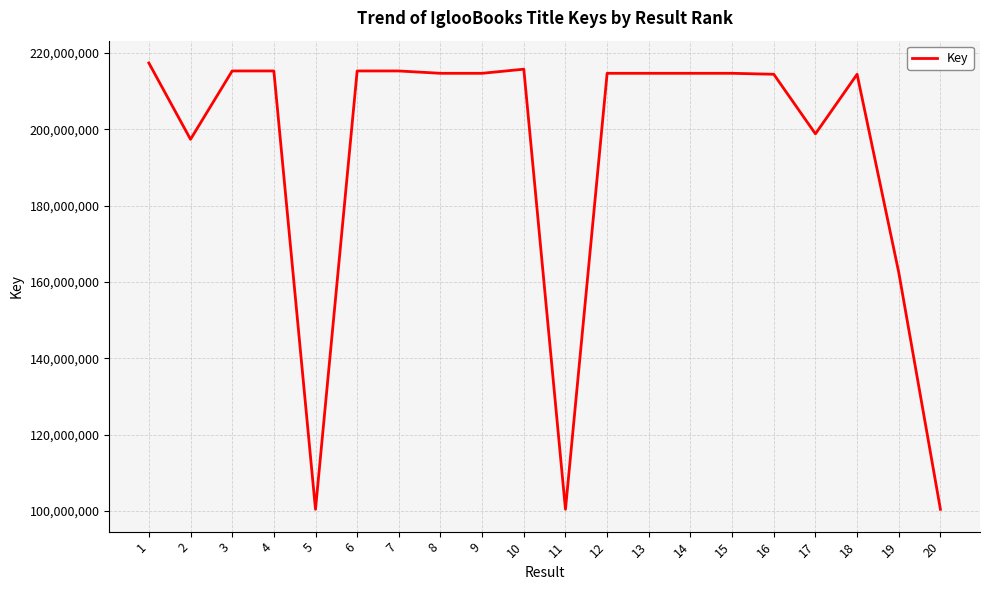

What is the smallest value displayed?

100402922